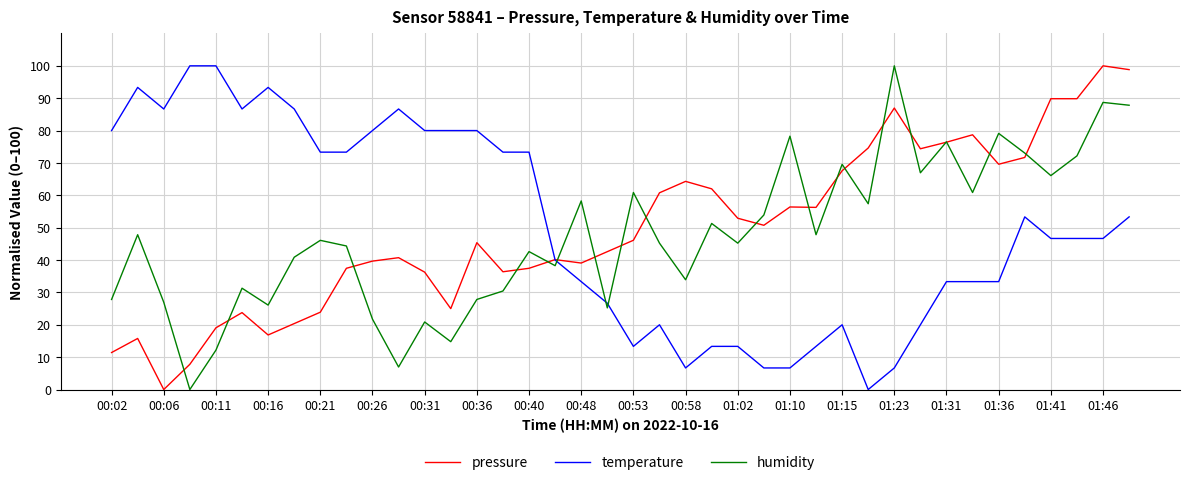

Does the chart have visible grid lines?

Yes